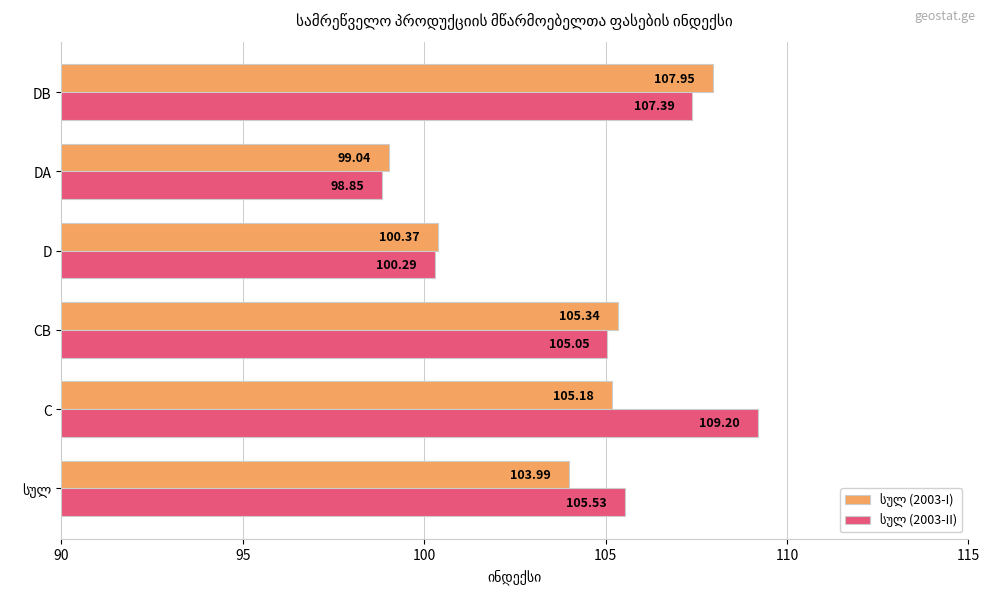

At how many categories does at least one series exceed 101?

4